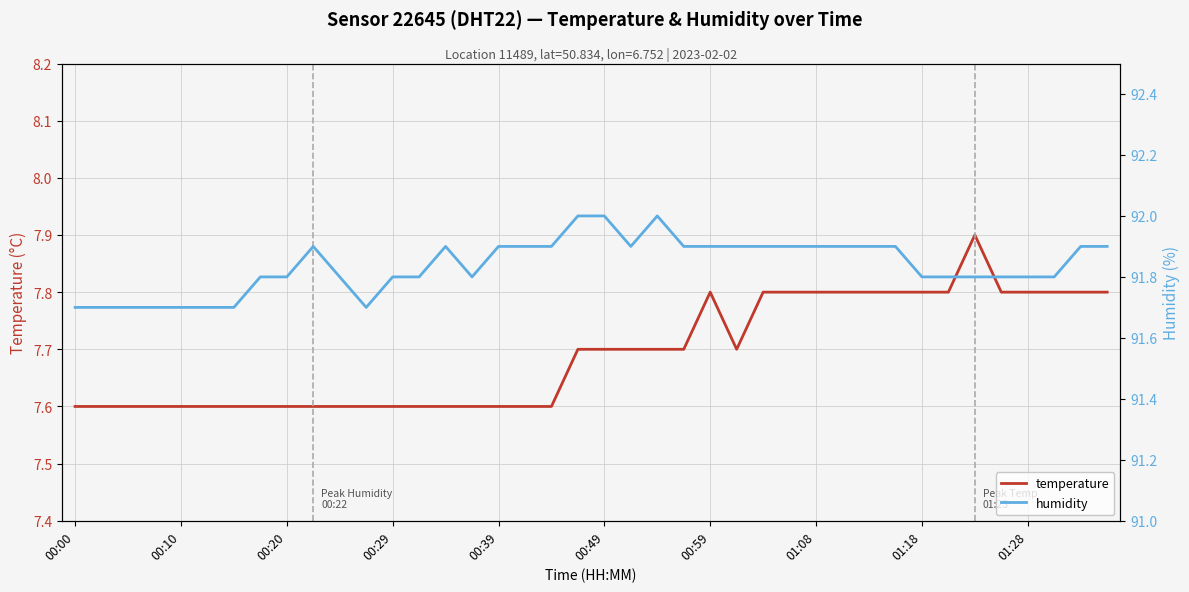

What is the sum of all humidity values?

3673.5